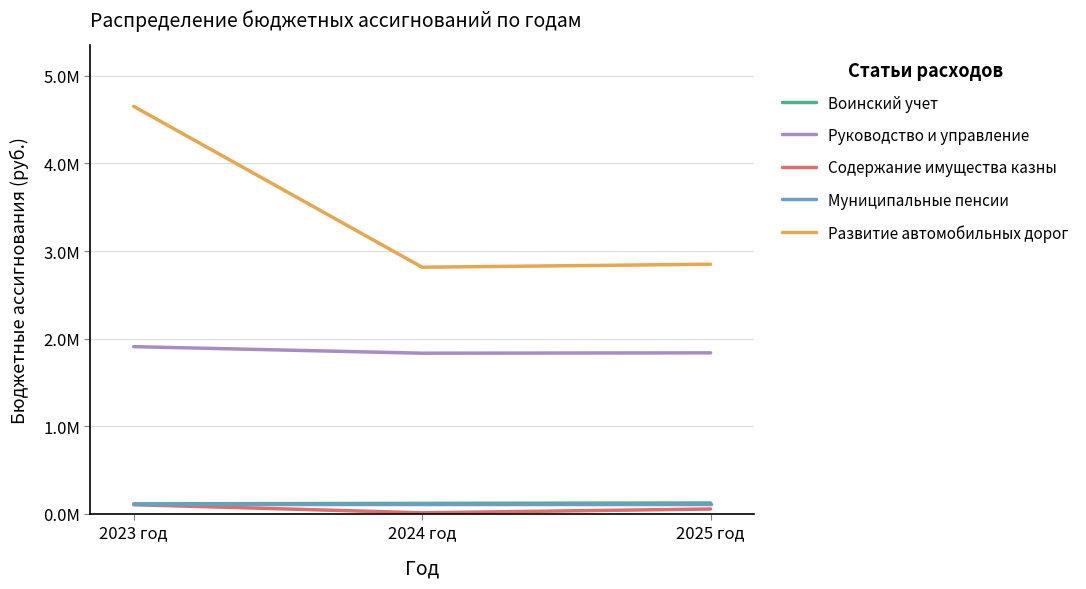

At which label is Содержание имущества казны closest to 59131?

2025 год